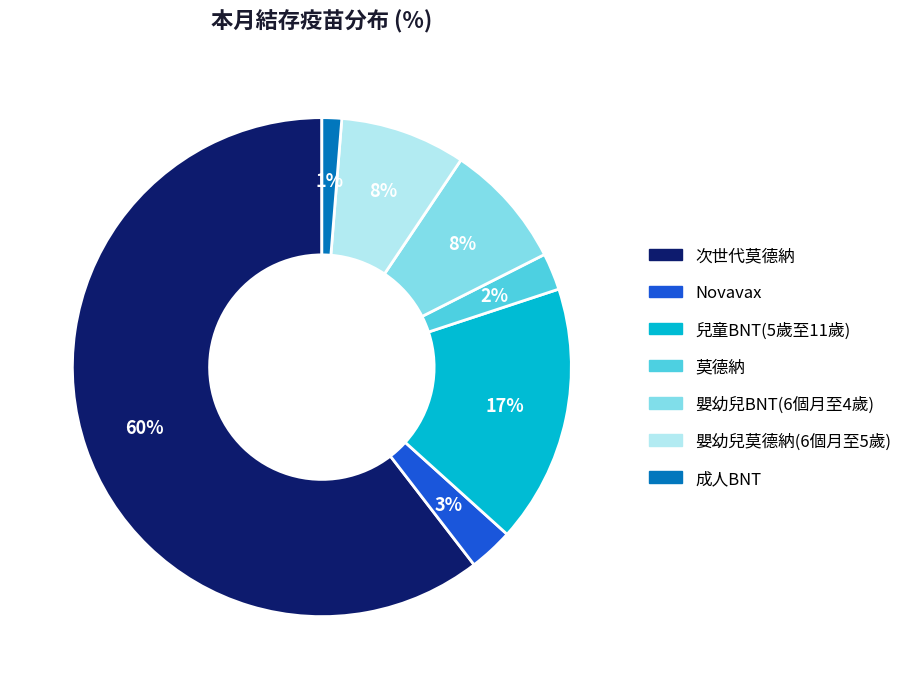

Combined, do 嬰幼兒莫德納(6個月至5歲) and Novavax account for over 50%?

No